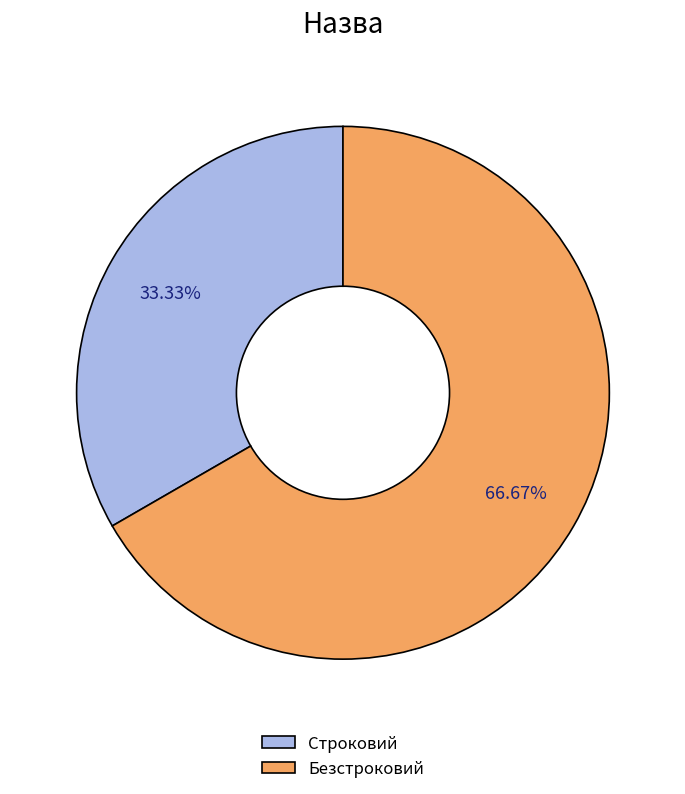

True or false: Безстроковий accounts for 73% of the total.

False